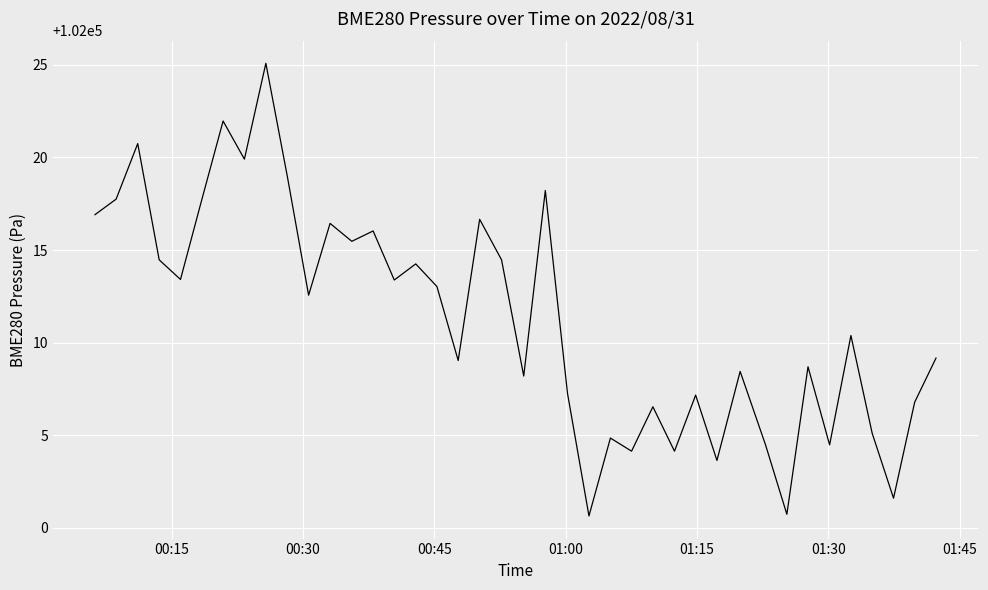

What is the difference between the maximum and minimum values?

24.5